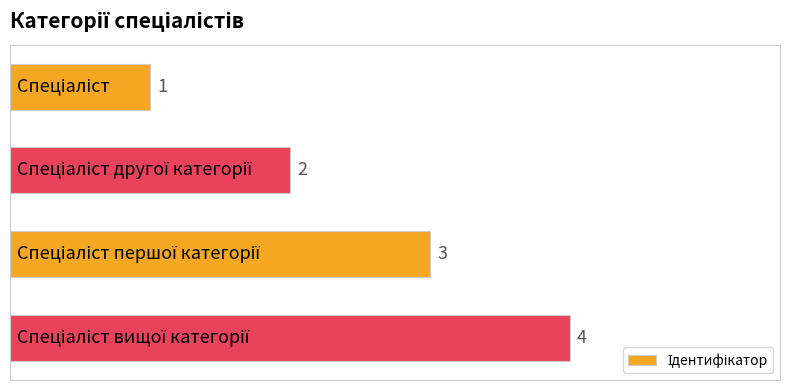

What is the greatest value displayed?

4